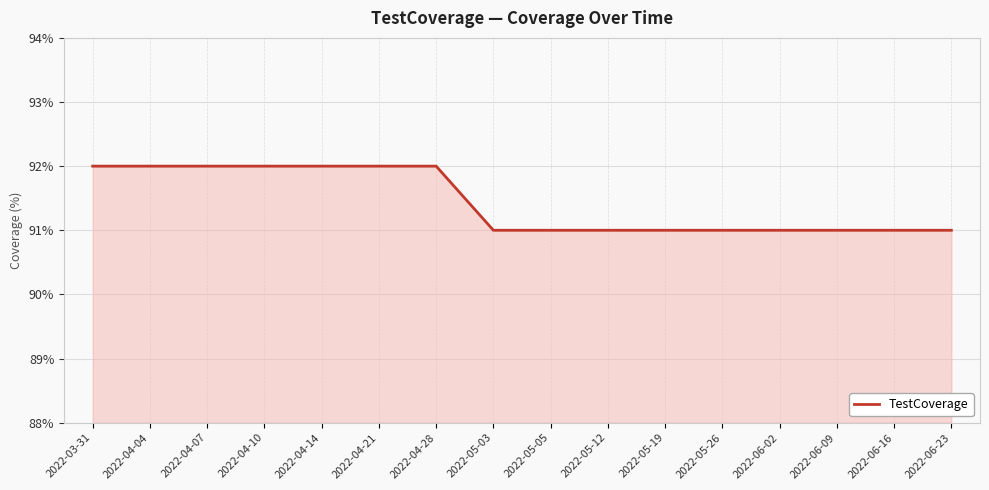

What position from the right is 2022-05-26?

5